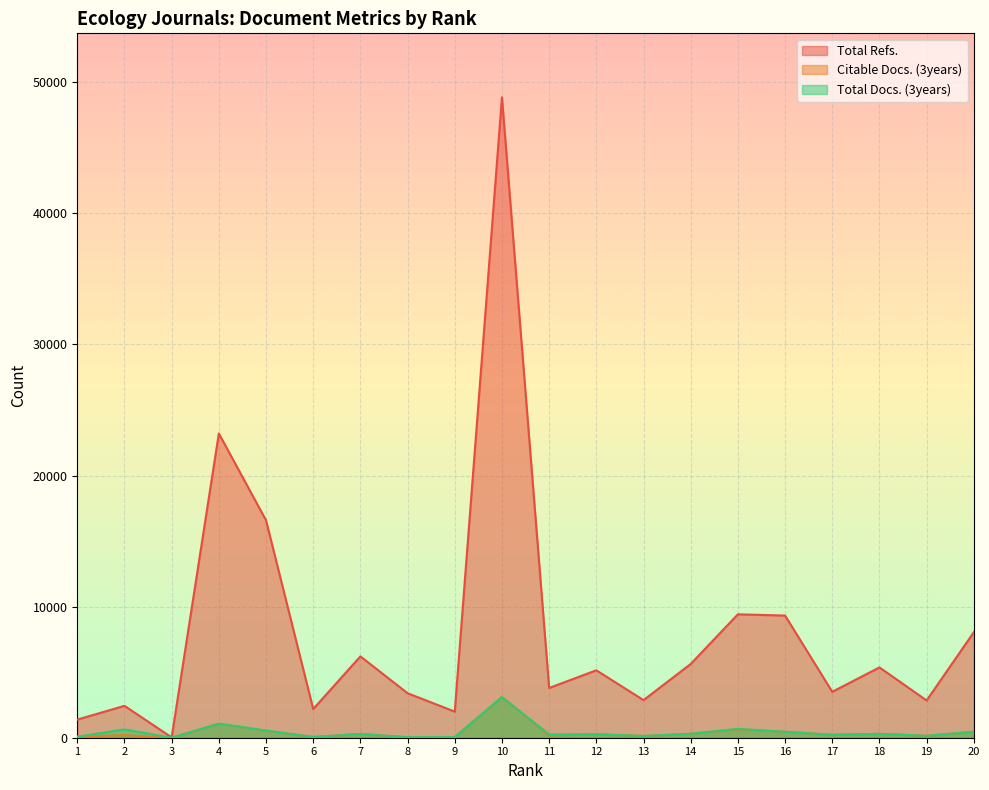

Which series has the largest range (max minus min)?

Total Refs.